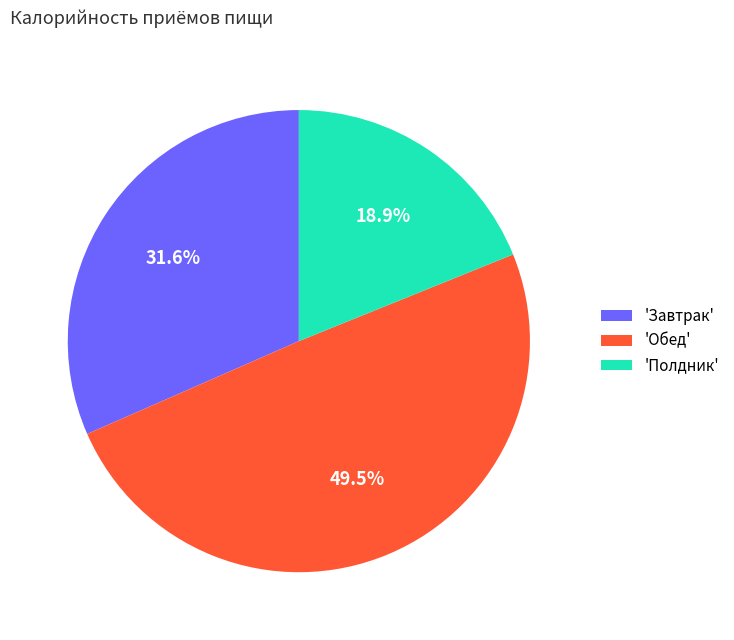

Which slice is the smallest?

'Полдник'